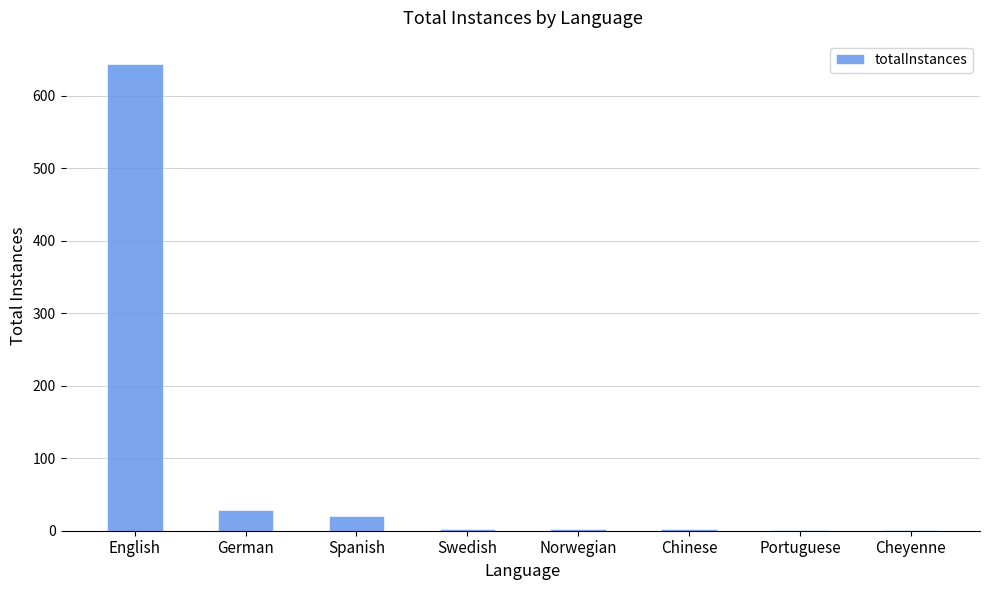

What is the sum of the values at Chinese and German?

30